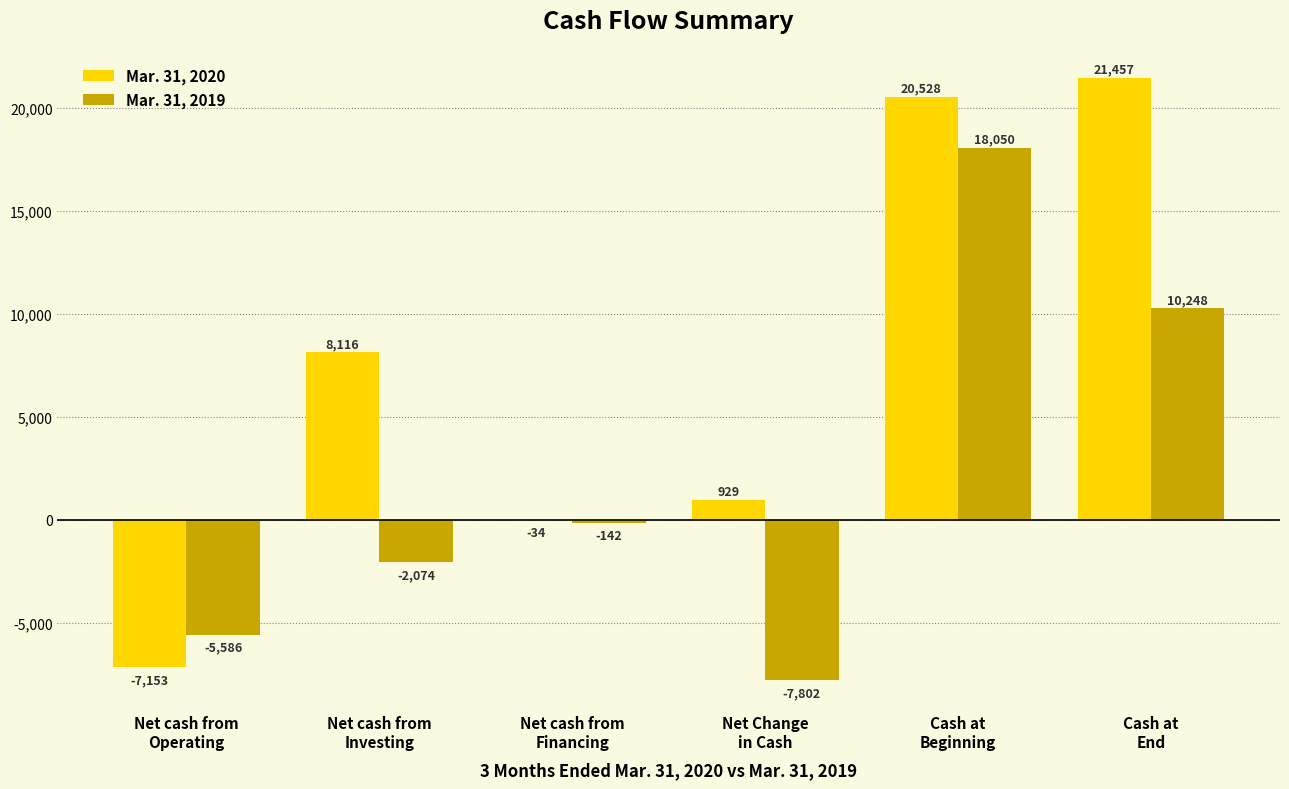

What is the sum of all Mar. 31, 2020 values?

43843